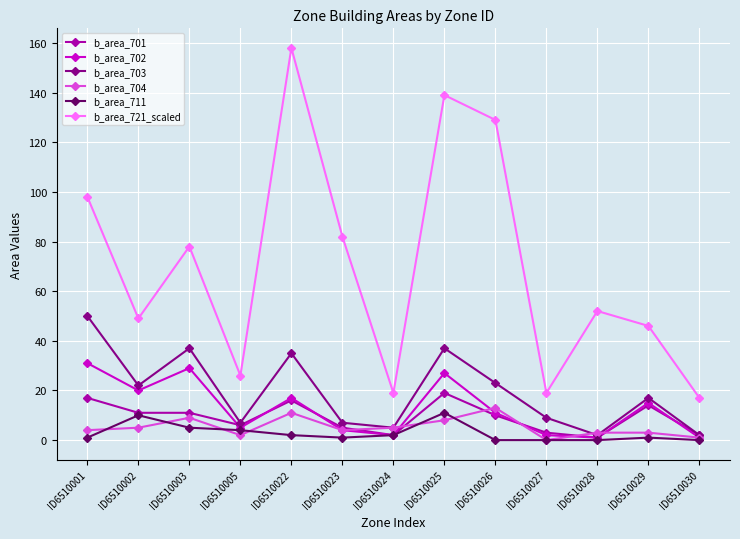

What is the value of the b_area_711 point at the 1st from the left?

1